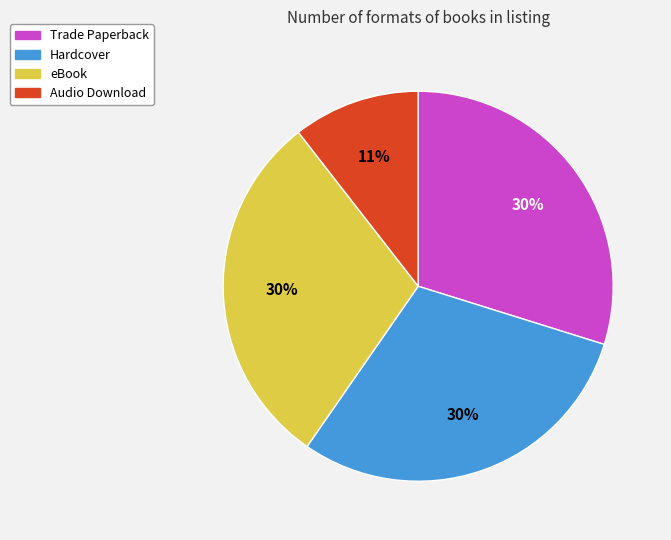

Do Hardcover and Trade Paperback together represent more than half of the pie?

Yes